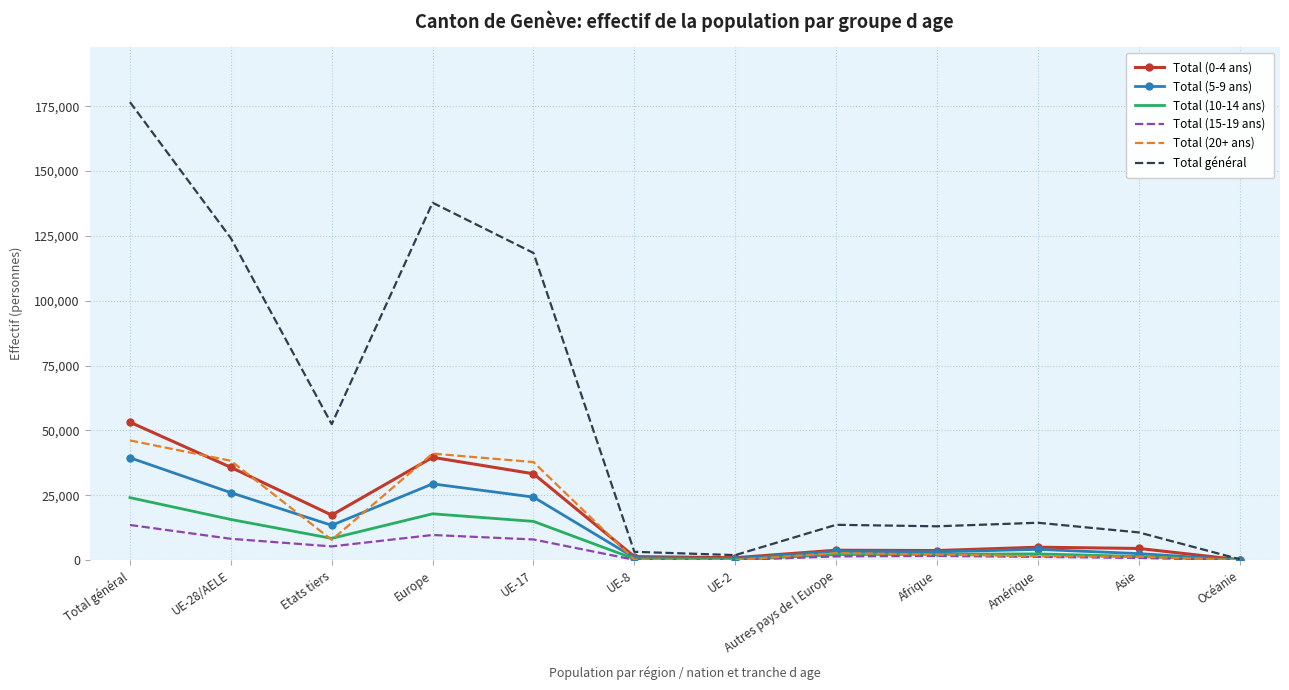

Is it true that Total général equals 306694 at Total général?

False